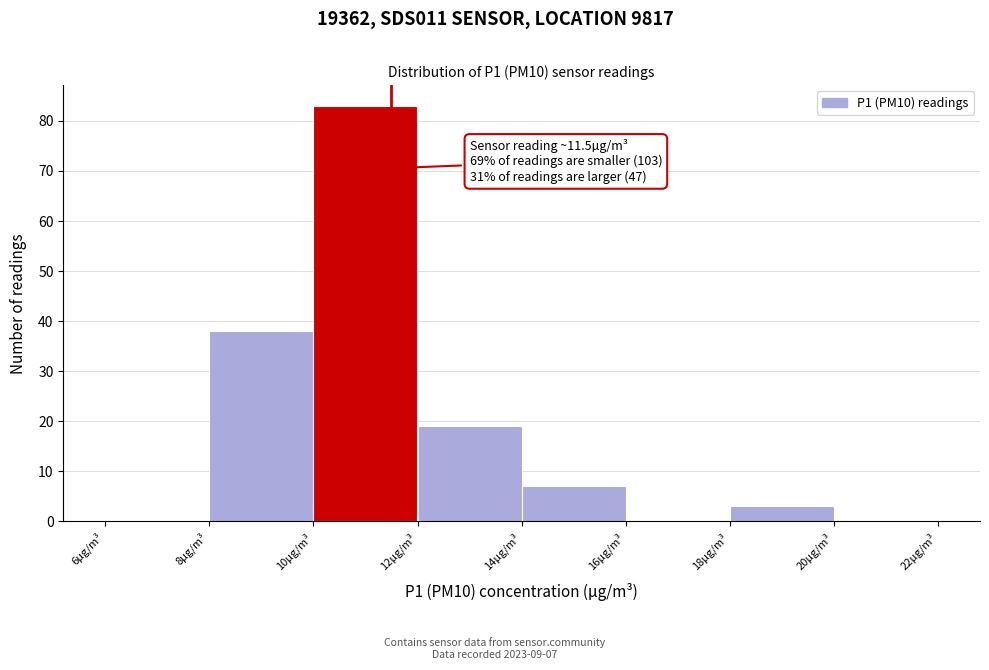

Which range on the x-axis has the tallest bar?

10 to 12